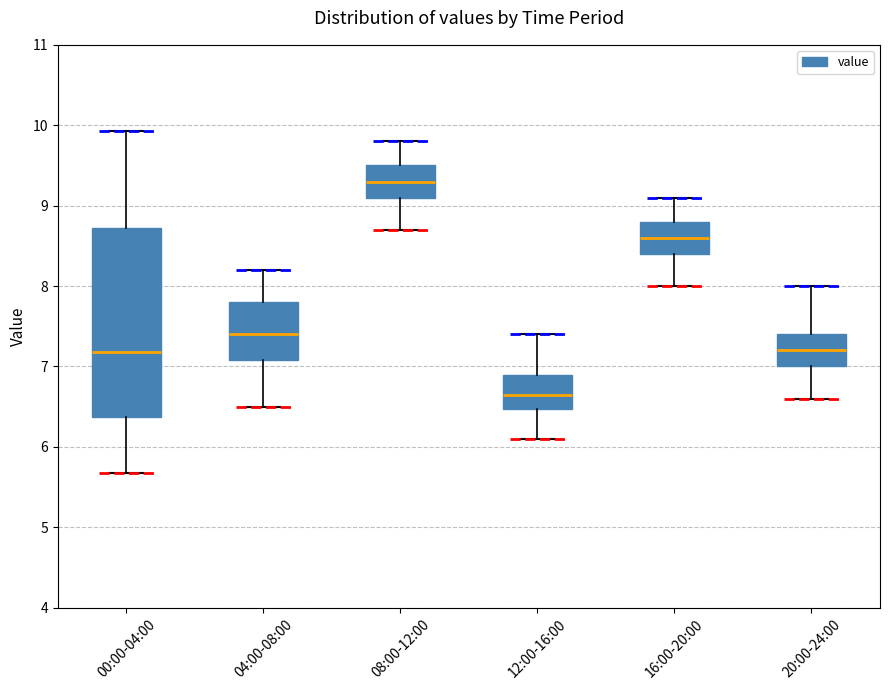

Comparing the boxes themselves (not the whiskers), which one is the tallest?

00:00-04:00